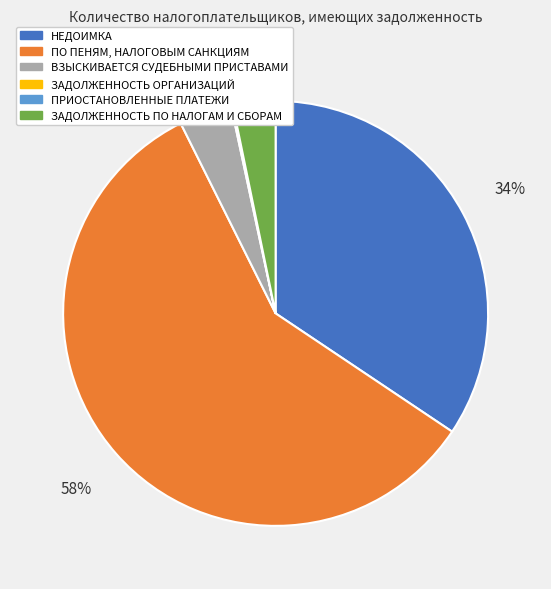

Do НЕДОИМКА and ПО ПЕНЯМ, НАЛОГОВЫМ САНКЦИЯМ together represent more than half of the pie?

Yes